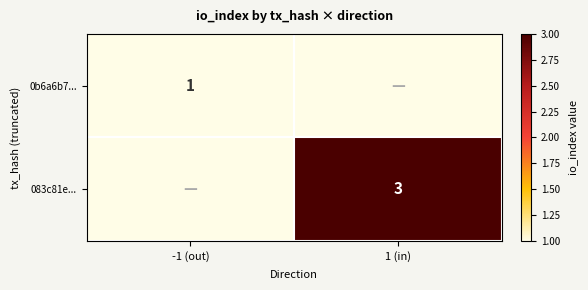

True or false: 0b6a6b7... has a value of 1 at -1 (out).

True